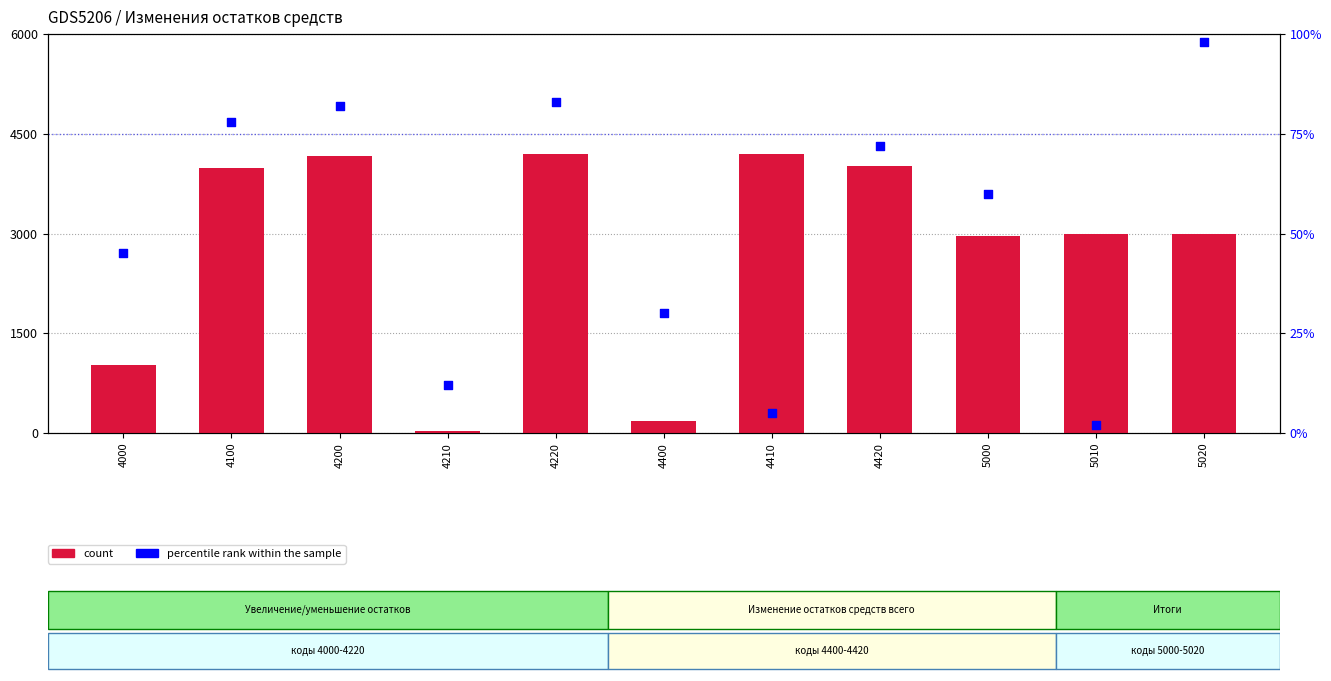

Which series has the largest Y range (max minus min)?

count